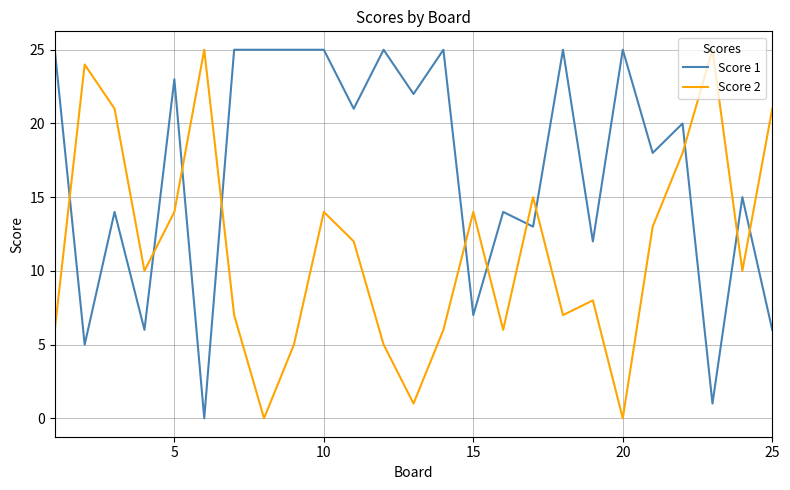

Which series has the largest total across all categories?

Score 1